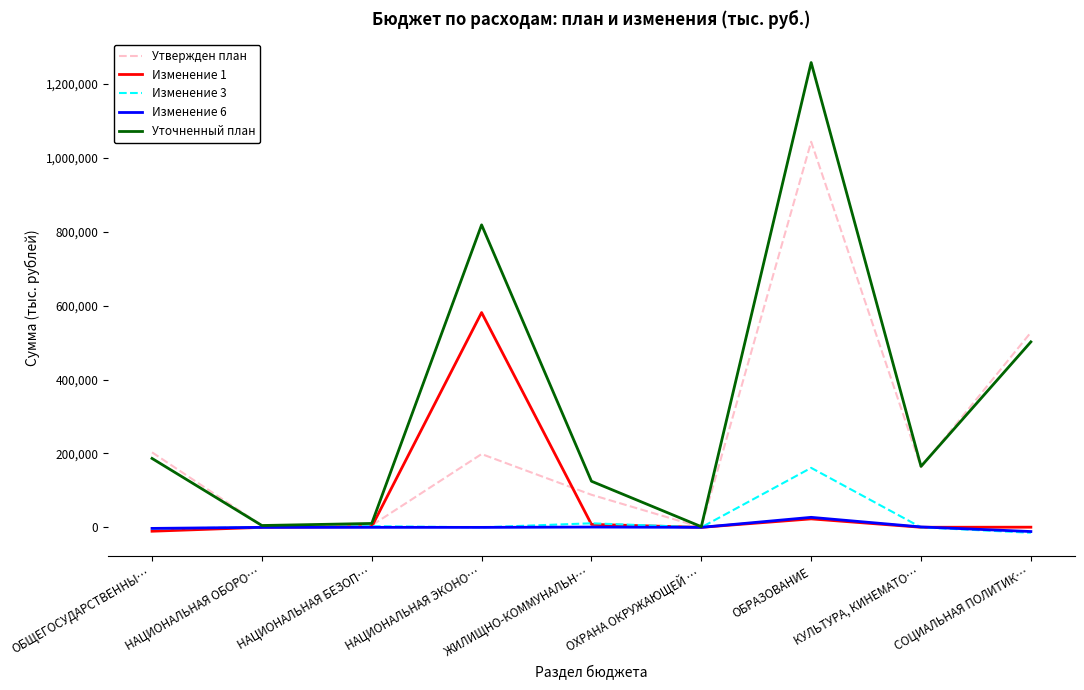

List the series in order of their peak value, lowest first.

Изменение 6, Изменение 3, Изменение 1, Утвержден план, Уточненный план